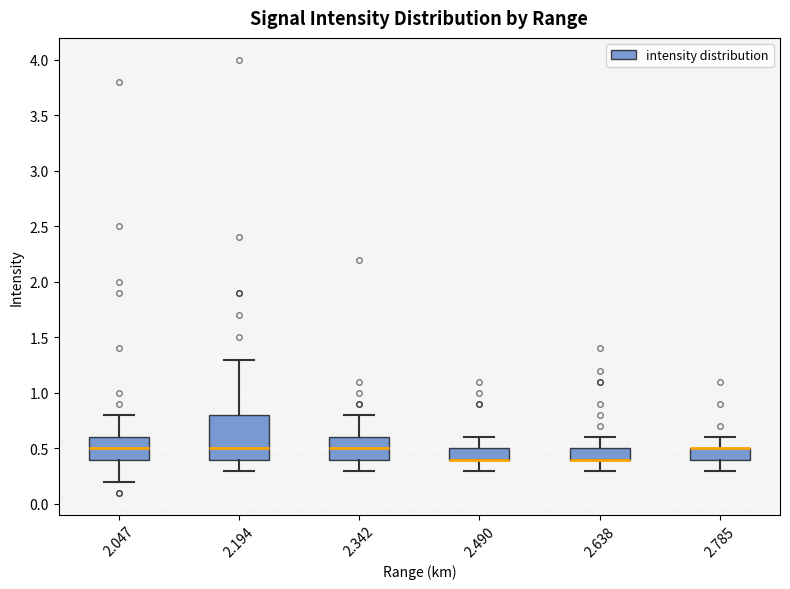

Reading left to right, transcribe this box plot: for each box, give where its median line is, the range the box spans, and where its two whiskers end, as read against the y-axis. The values are not printed on the chart, so give them approximately, as read against the axis.

2.047: median 0.5, box 0.4 to 0.6, whiskers 0.2 to 0.8
2.194: median 0.5, box 0.4 to 0.8, whiskers 0.3 to 1.3
2.342: median 0.5, box 0.4 to 0.6, whiskers 0.3 to 0.8
2.490: median 0.4 (drawn on the box's lower edge), box 0.4 to 0.5, whiskers 0.3 to 0.6
2.638: median 0.4 (drawn on the box's lower edge), box 0.4 to 0.5, whiskers 0.3 to 0.6
2.785: median 0.5 (drawn on the box's upper edge), box 0.4 to 0.5, whiskers 0.3 to 0.6